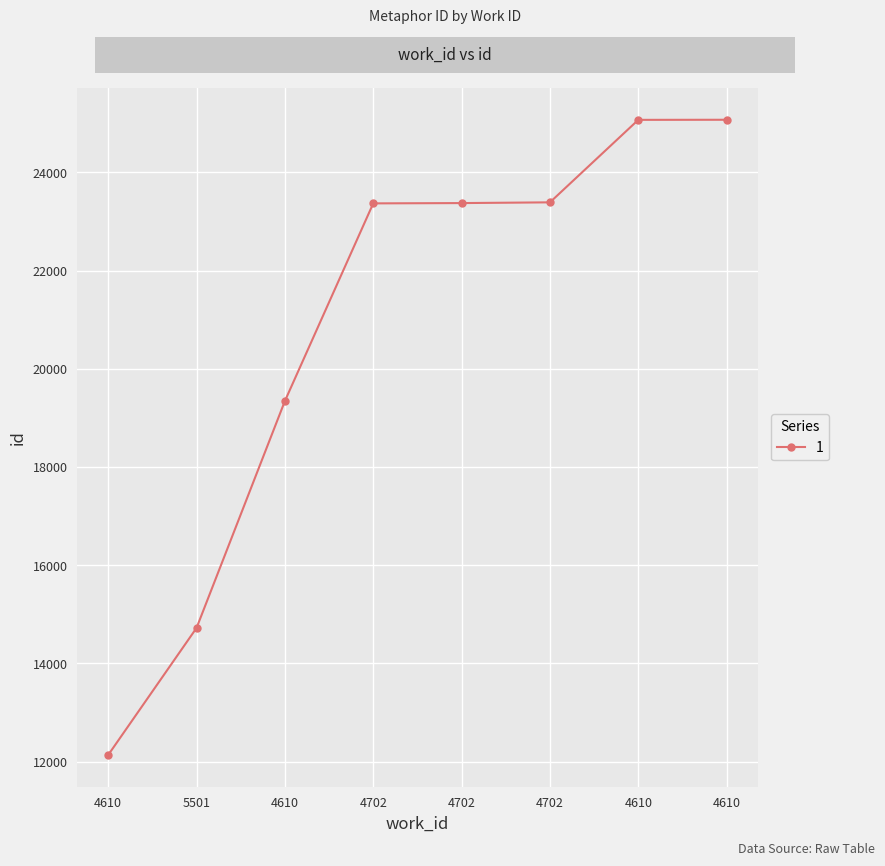

What is the value of the 4th point from the left?

23368